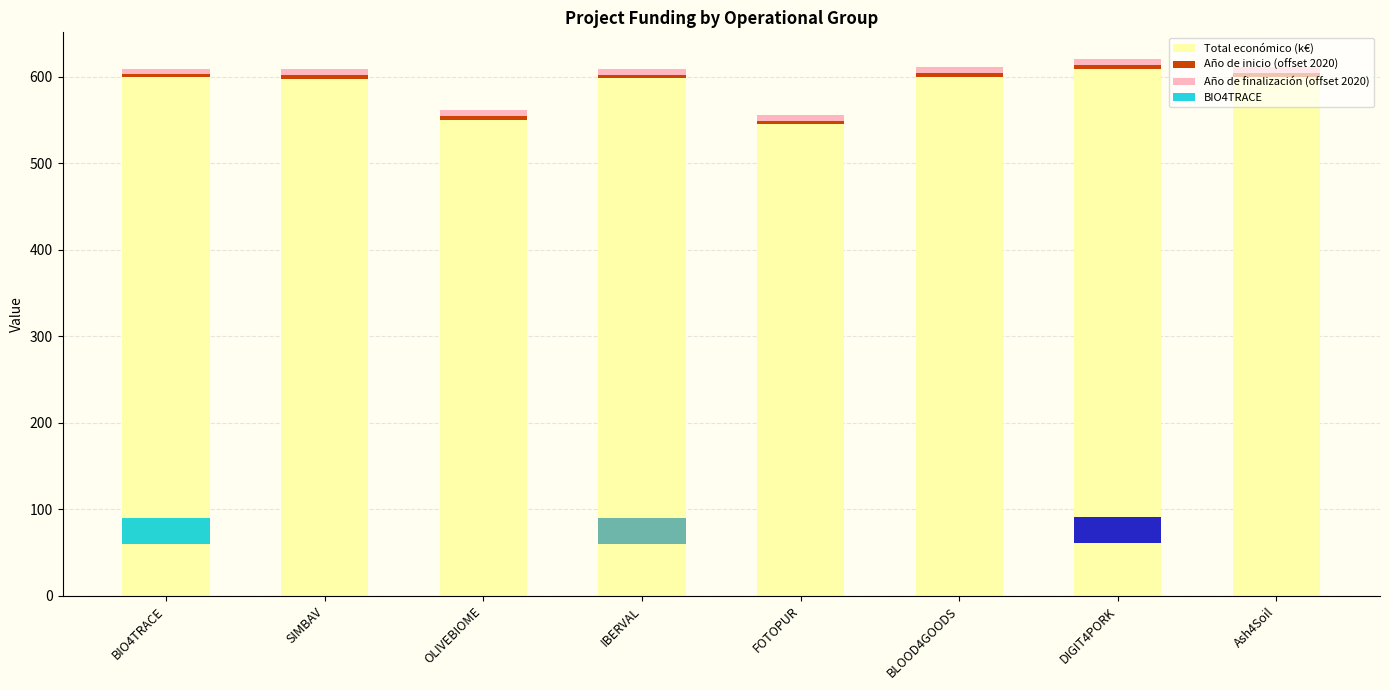

At FOTOPUR, list the series in order from largest to smallest.

Total económico (k€), Año de finalización (offset 2020), Año de inicio (offset 2020)